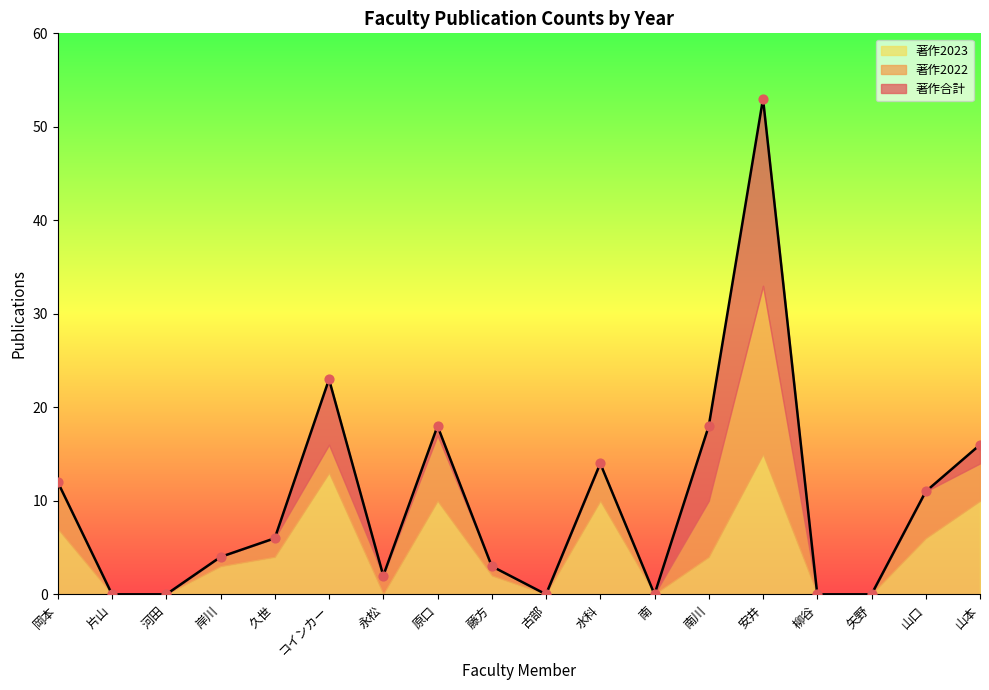

Which series has the largest Y range (max minus min)?

著作合計